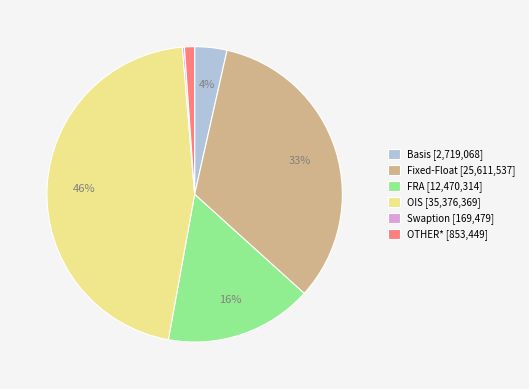

Which has a higher value, Basis [2,719,068] or Fixed-Float [25,611,537]?

Fixed-Float [25,611,537]